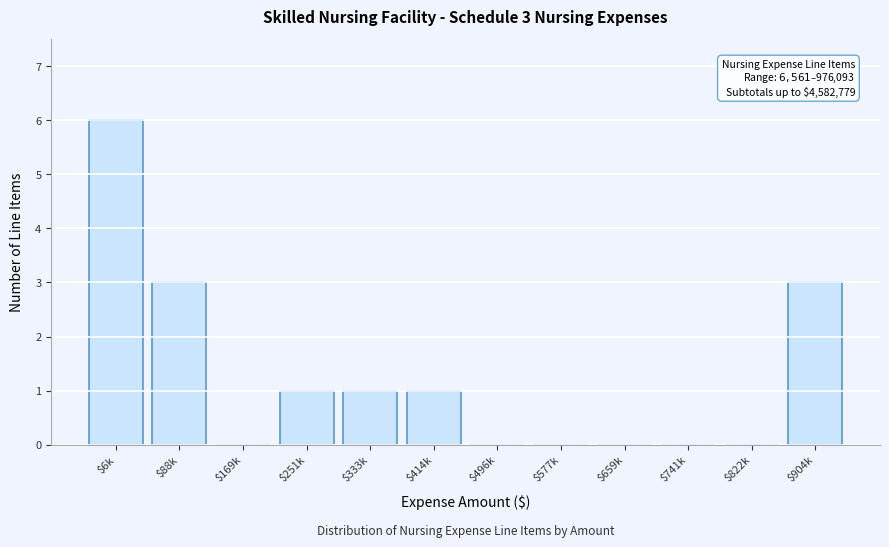

The chart shows a value of 3 at $904k. True or false?

True